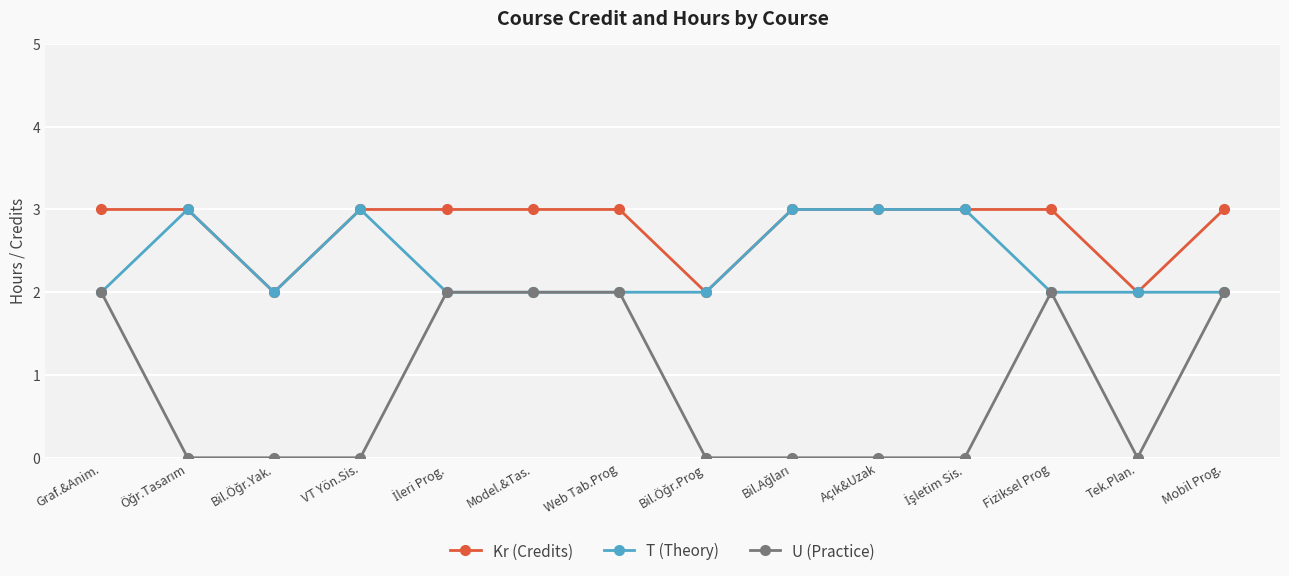

What are all the series names shown in the legend?

Kr (Credits), T (Theory), U (Practice)